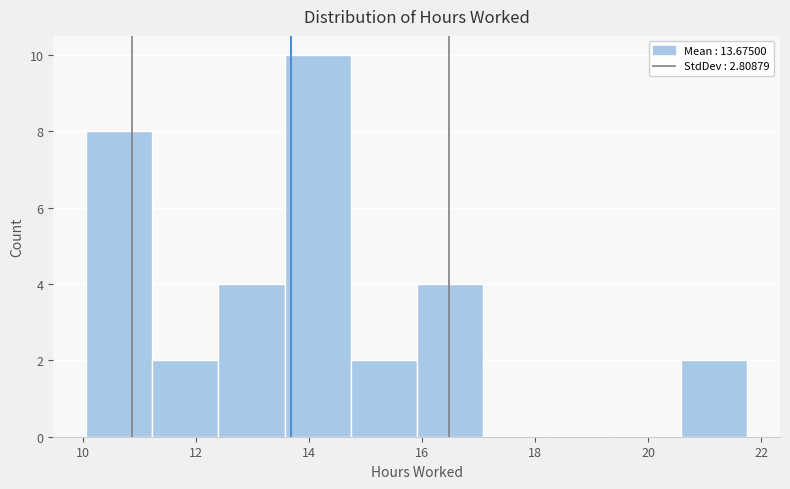

How tall is the bar that spans 20.6 to 21.8 on the x-axis? Neither the bar edges nor the heights are printed on the chart, so give them approximately, as read against the axes.

2